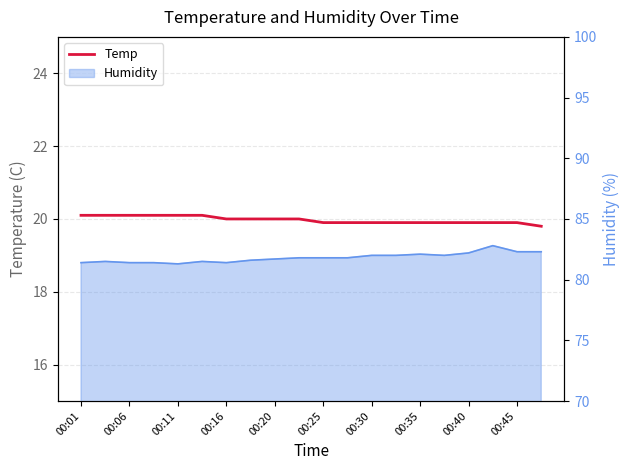

How many values are between 19 and 20?

14